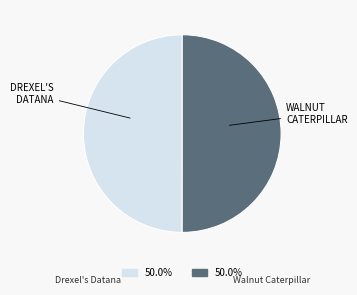

How many slices are in this pie chart?

2